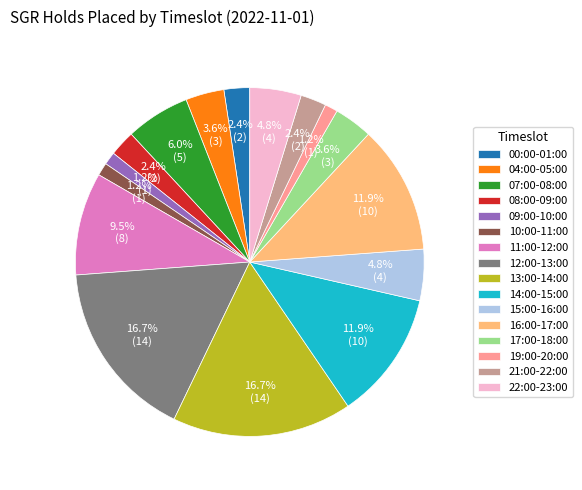

Does any single category account for the majority?

No